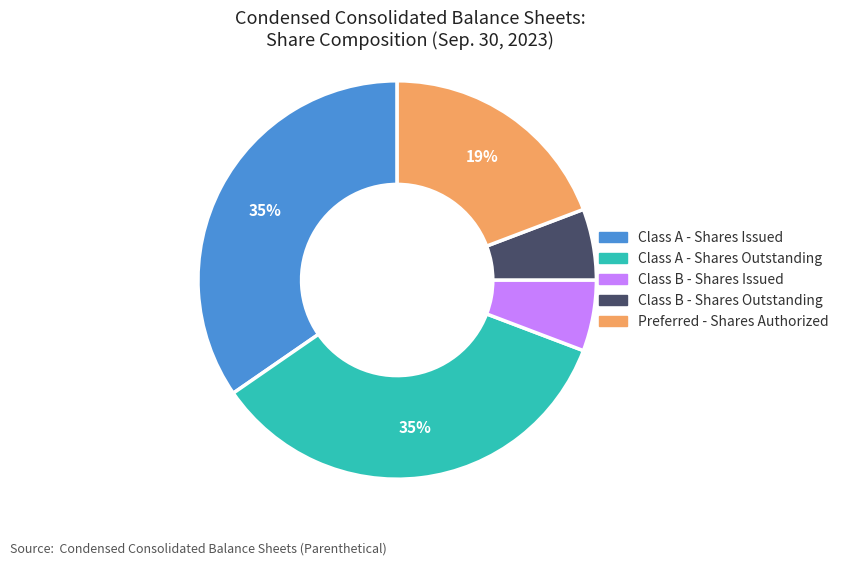

Does any single category account for the majority?

No